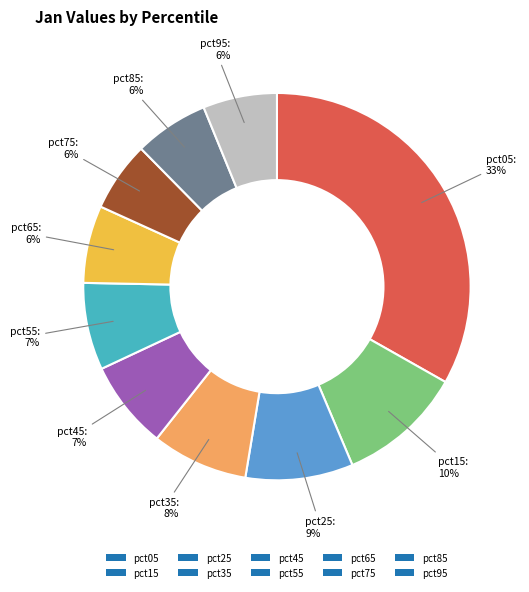

To the nearest percent, what portion does pct95 represent?

6%